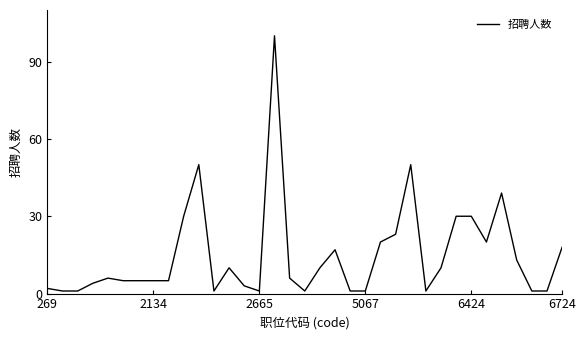

What is the maximum value shown in the chart?

100